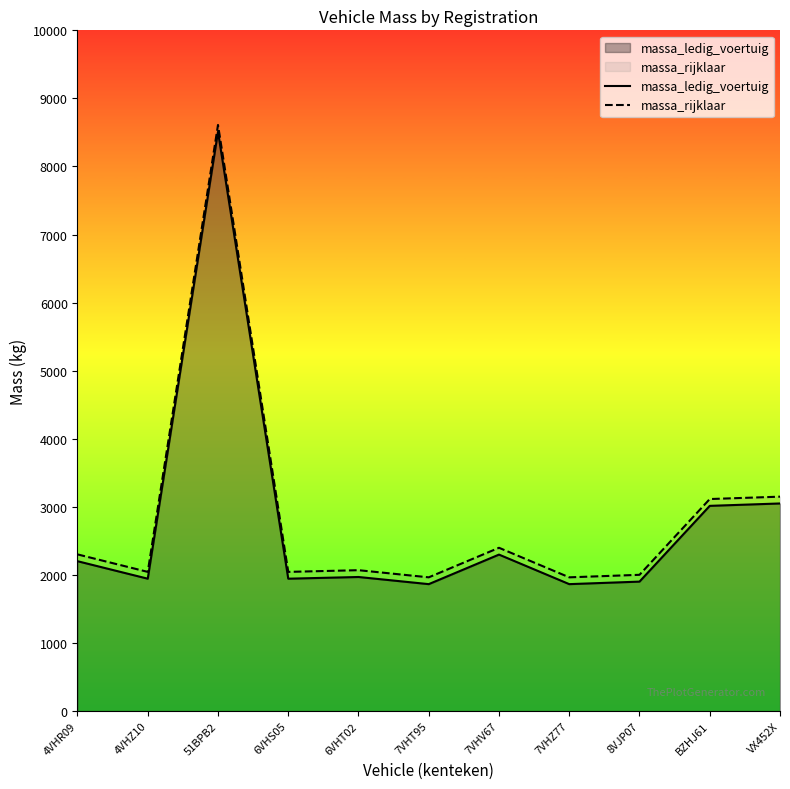

Which series has the largest total across all categories?

massa_rijklaar